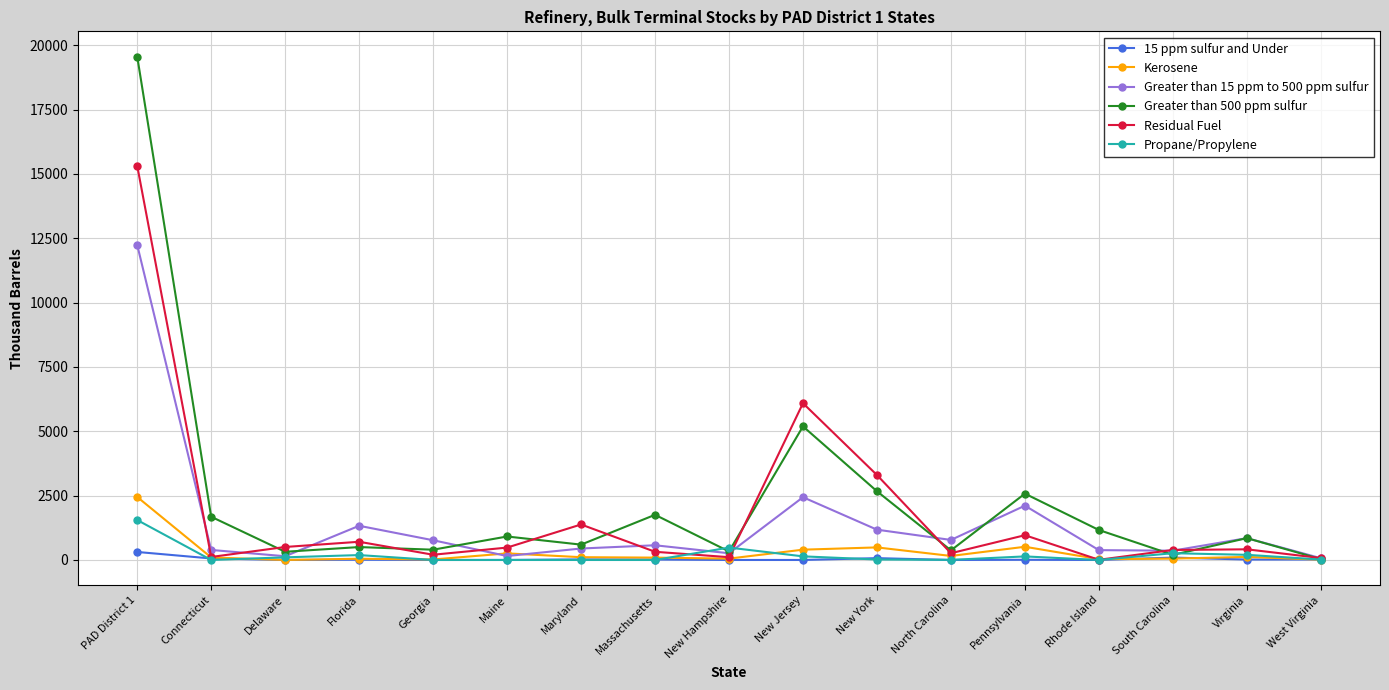

What is the greatest value displayed?

19563